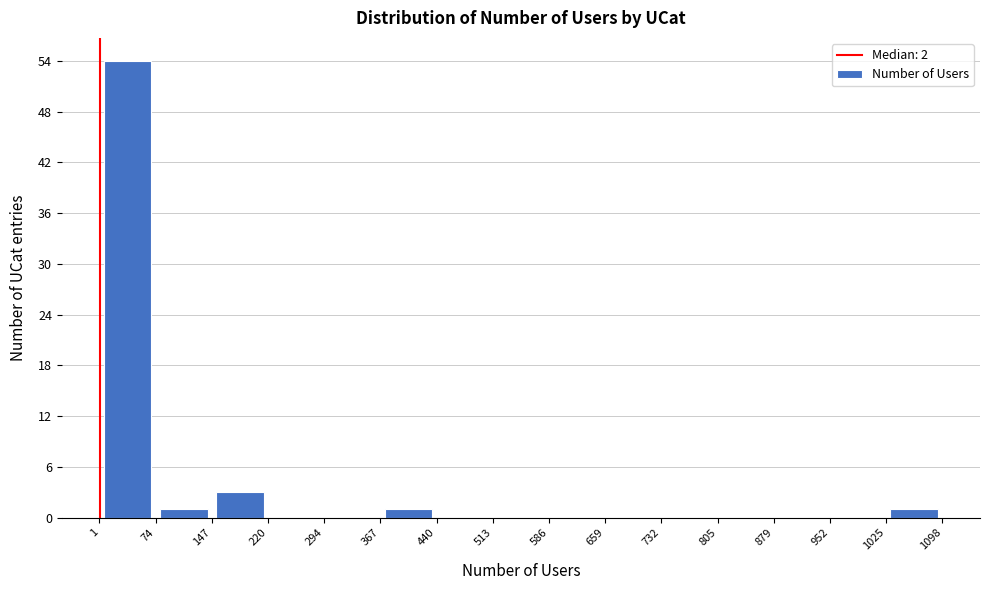

Which range on the x-axis has the tallest bar?

1 to 74